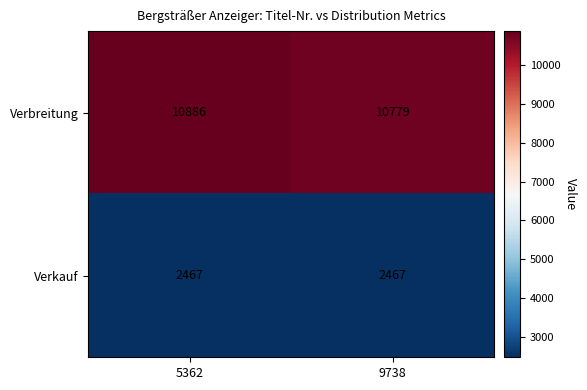

What is the approximate value of Verbreitung at 9738, to the nearest 50?

10800